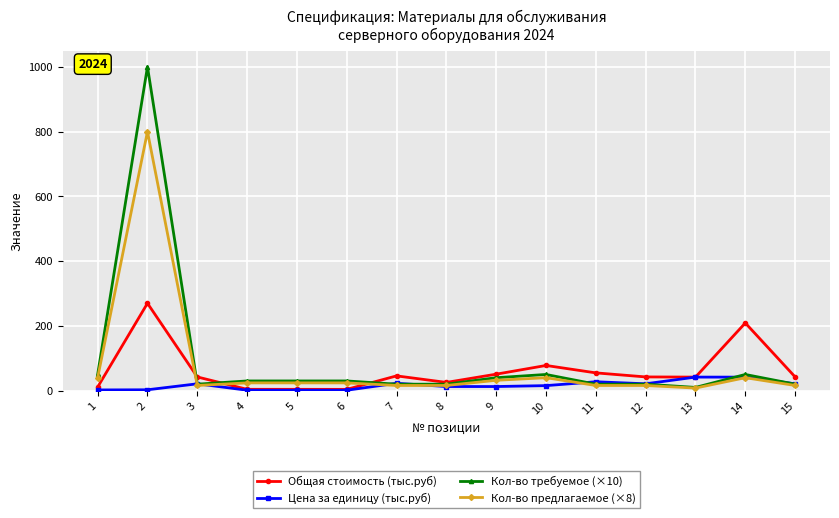

Where does the Цена за единицу (тыс.руб) series first go above 15?

3